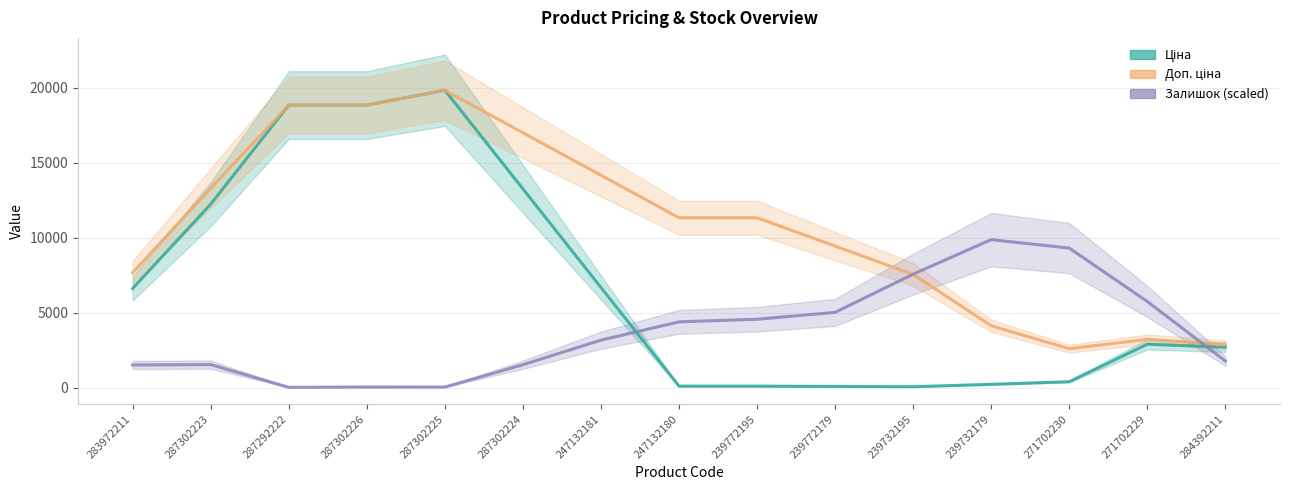

Reading left to right, what are all the values shown in this chart?

Ціна: 6621.0	12242.1	18841.8	18841.8	19831.1	13258.5	6685.9	113.3	113.3	94.5	75.6	233.1	409.5	2905.9	2710.6
Доп. ціна: 7678.7	13299.7	18841.8	18841.8	19831.1	16998.7	14166.4	11334.0	11334.0	9445.0	7556.0	4136.2	2605.3	3231.6	2873.4
Залишок (scaled): 1523.3	1546.2	34.5	57.5	51.7	1540.5	3178.7	4397.3	4569.8	5029.6	7576.0	9875.3	9312.0	5753.9	1787.7